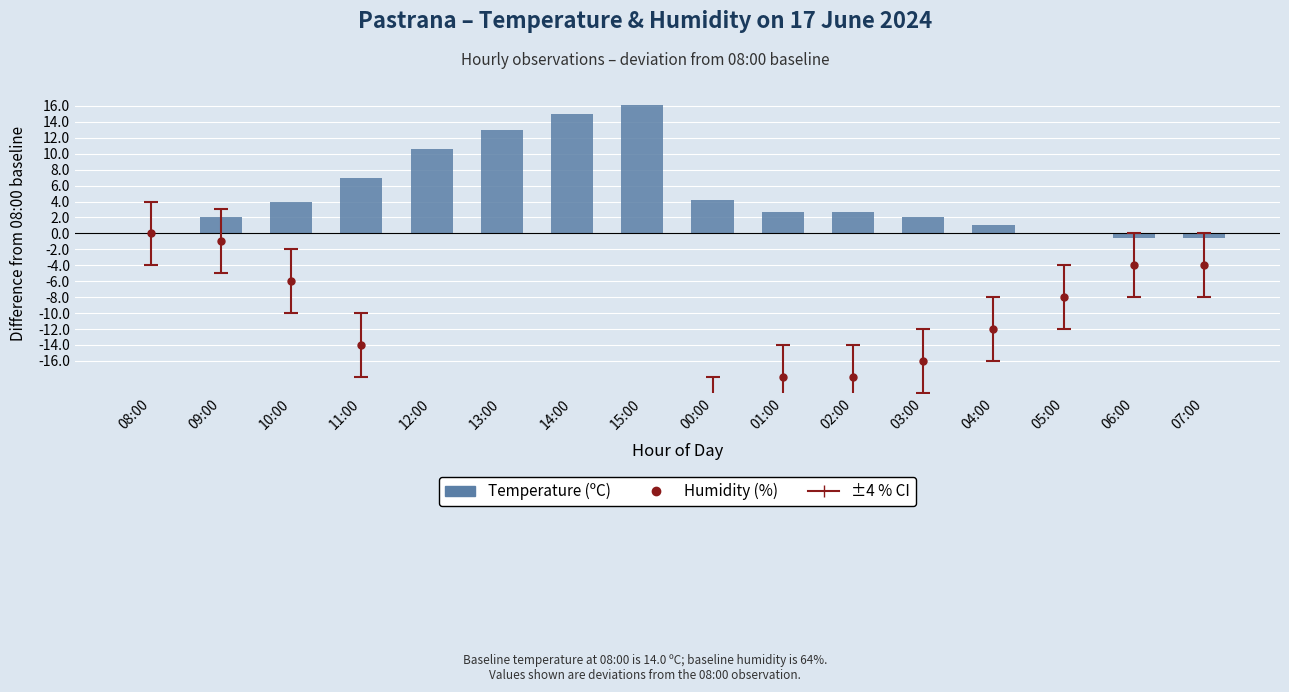

Reading left to right, what are all the values shown in this chart?

08:00=0.0	09:00=2.0	10:00=3.9	11:00=7.0	12:00=10.6	13:00=13.0	14:00=15.0	15:00=16.1	00:00=4.2	01:00=2.7	02:00=2.7	03:00=2.0	04:00=1.1	05:00=0.0	06:00=-0.6	07:00=-0.6